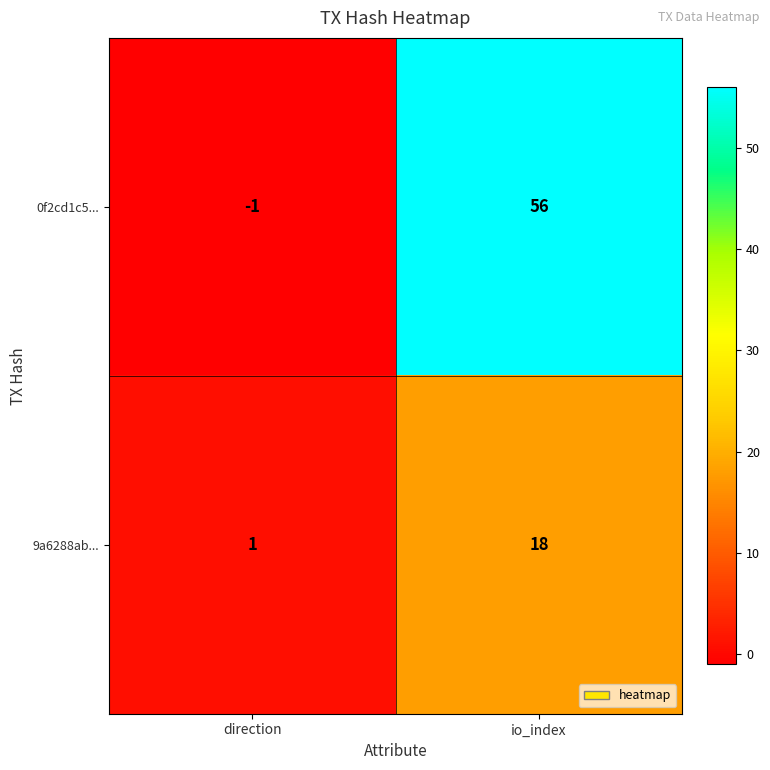

What is the greatest value displayed?

56